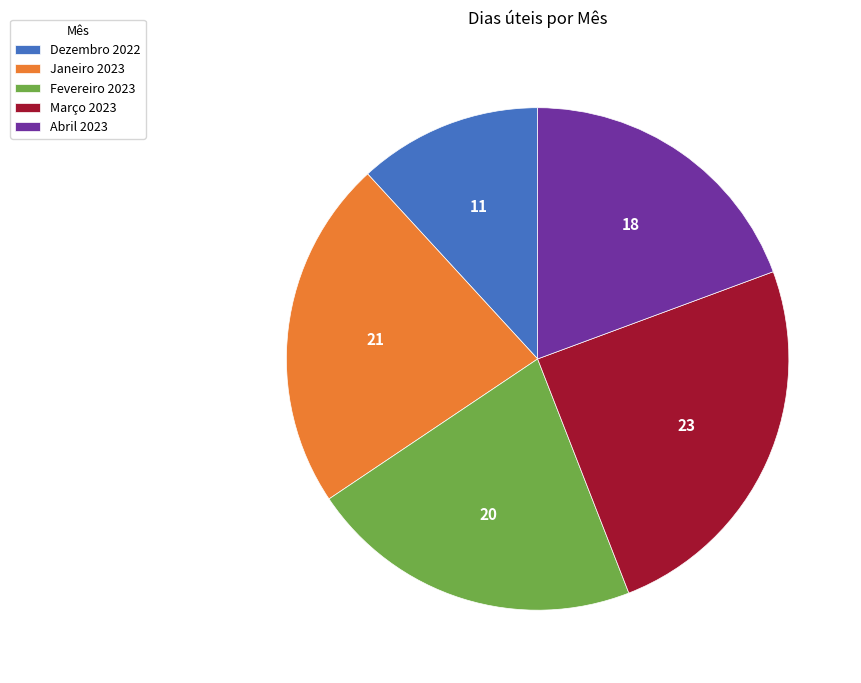

Combined, do Dezembro 2022 and Março 2023 account for over 50%?

No